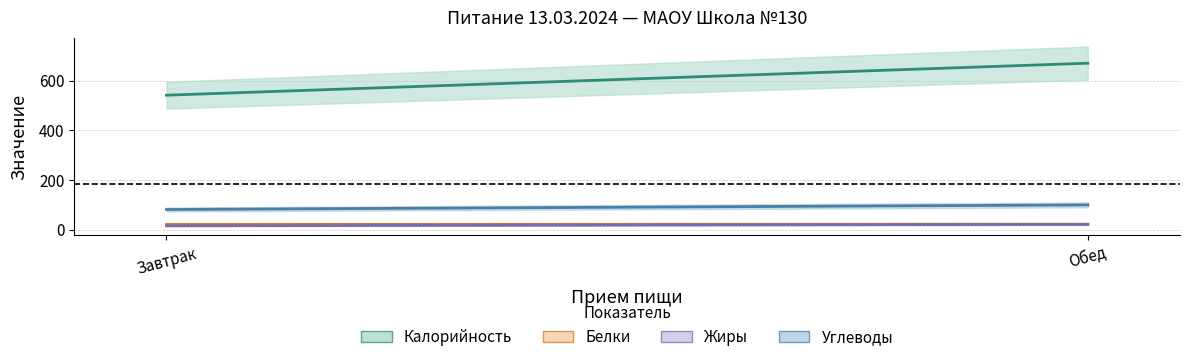

What is the sum of all Жиры values?

36.0